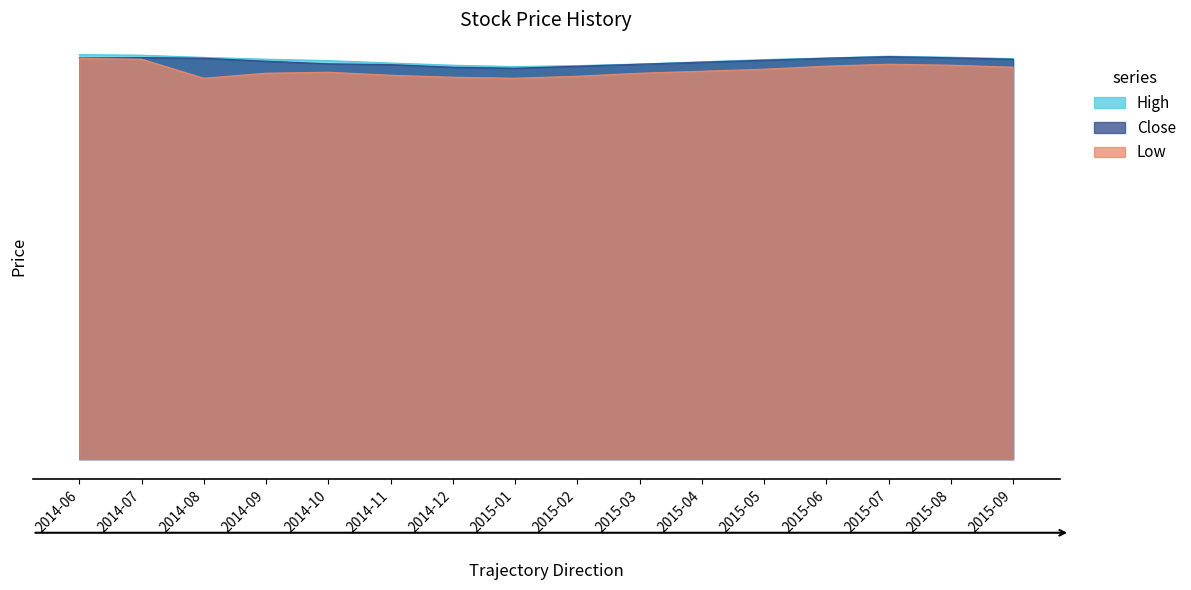

True or false: Close and High cross at least once.

False